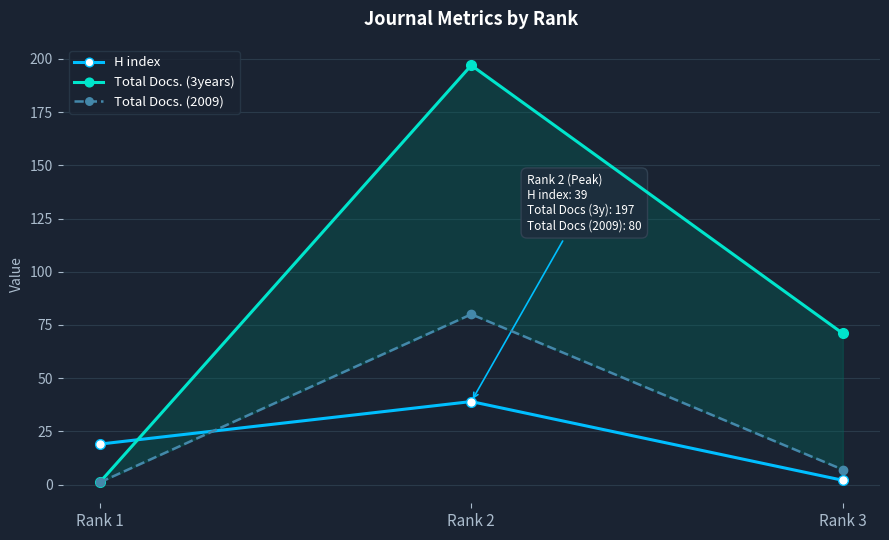

What is the maximum value shown in the chart?

197